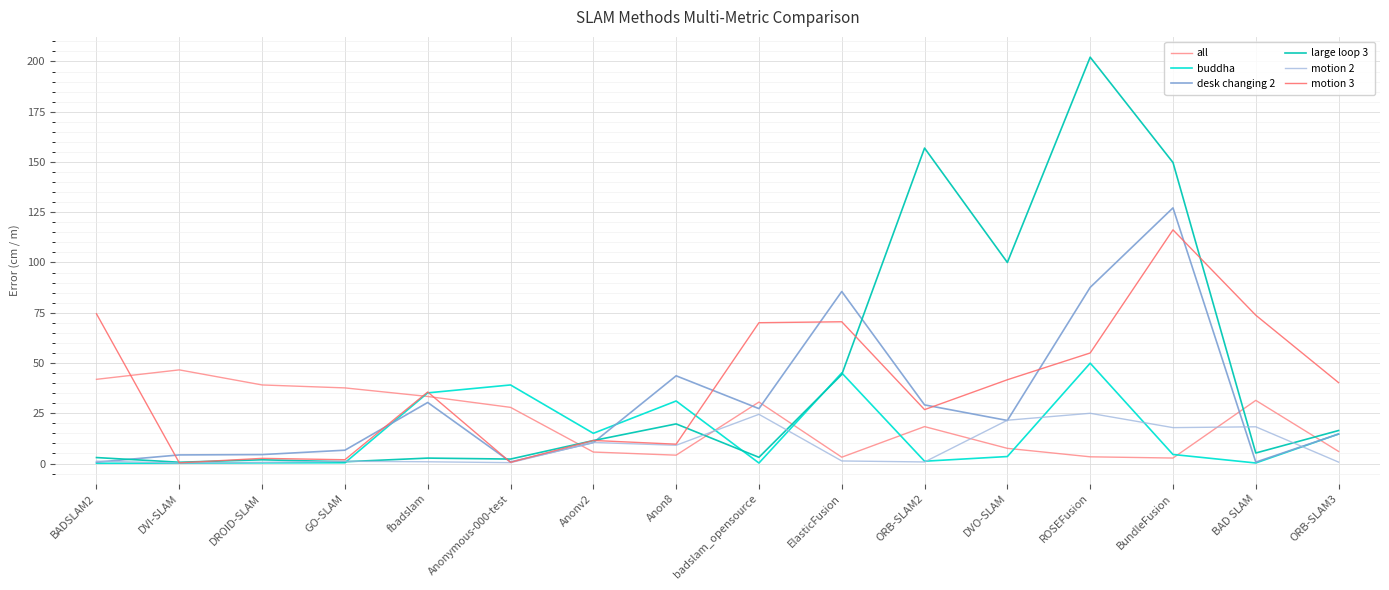

How many lines are shown in the chart?

6